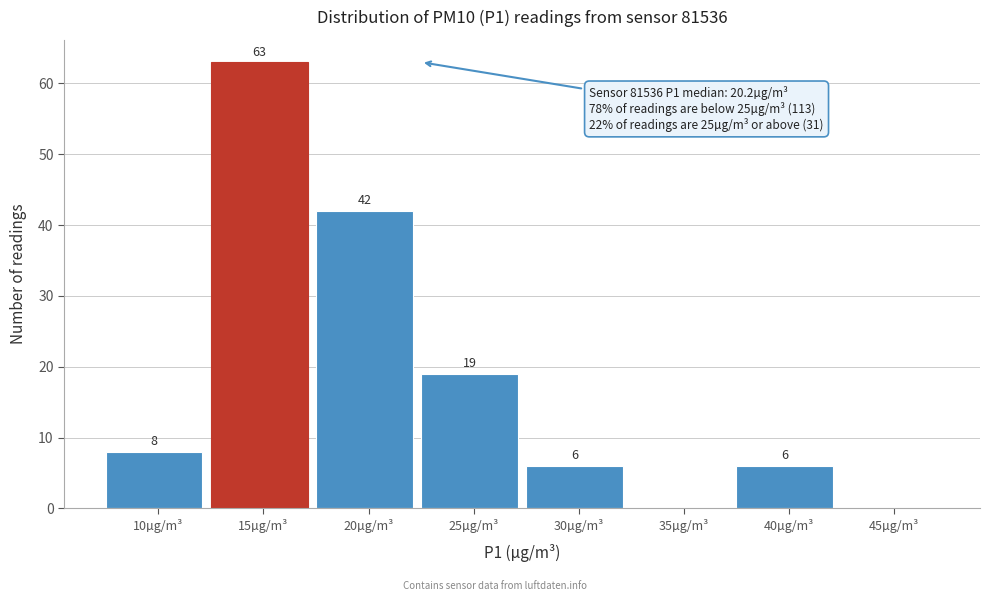

Reading left to right, transcribe all the data shown in this chart.

10µg/m³=8	15µg/m³=63	20µg/m³=42	25µg/m³=19	30µg/m³=6	35µg/m³=0	40µg/m³=6	45µg/m³=0